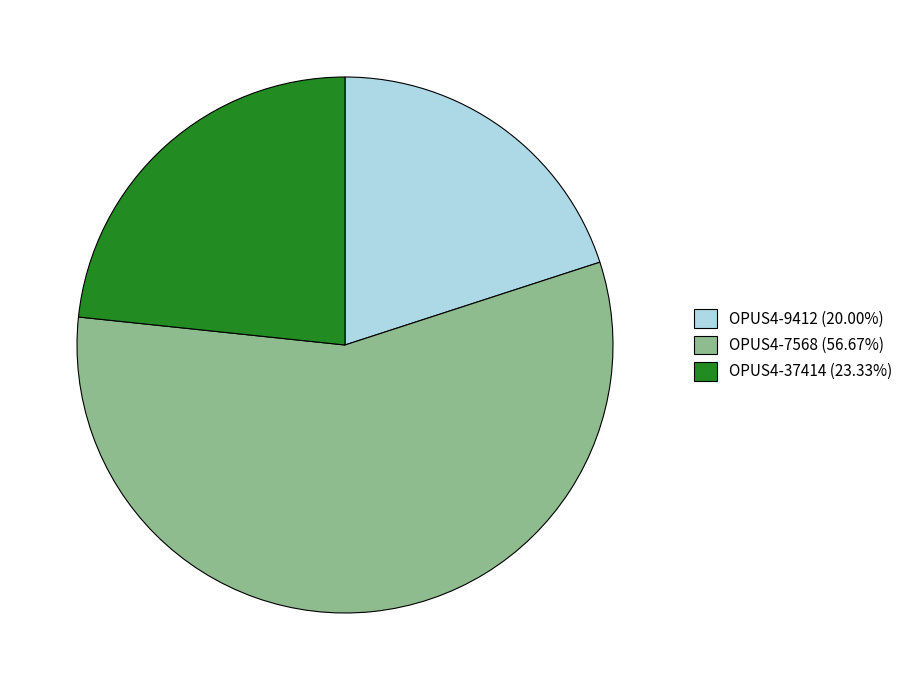

How many segments does this pie chart have?

3